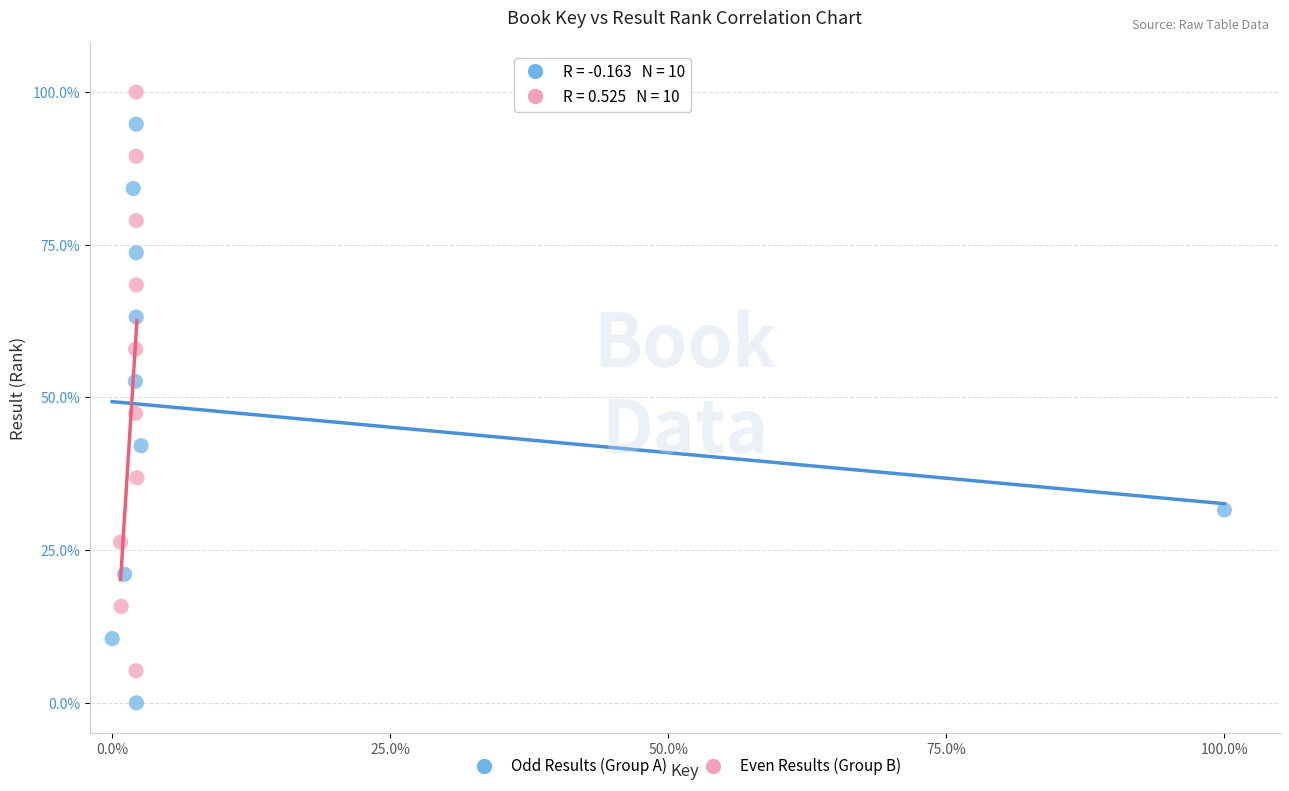

Which series reaches the minimum Y coordinate?

Odd Results (Group A)